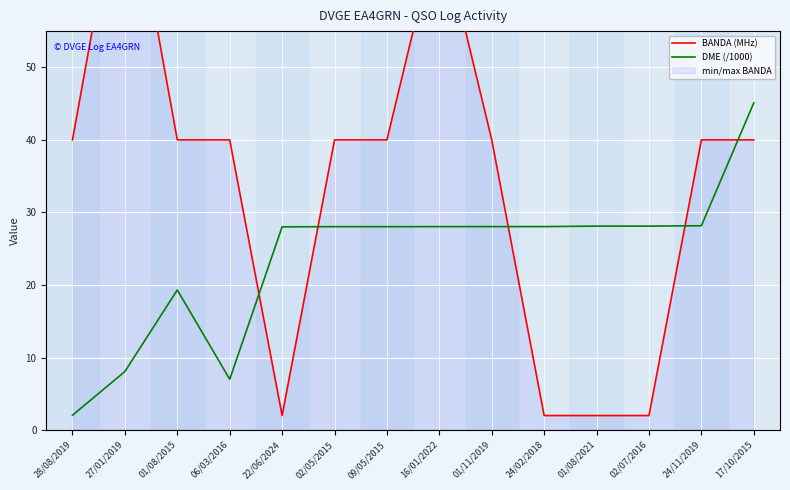

Is the value of DME (/1000) at 28/08/2019 greater than the value of BANDA (MHz) at 16/01/2022?

No